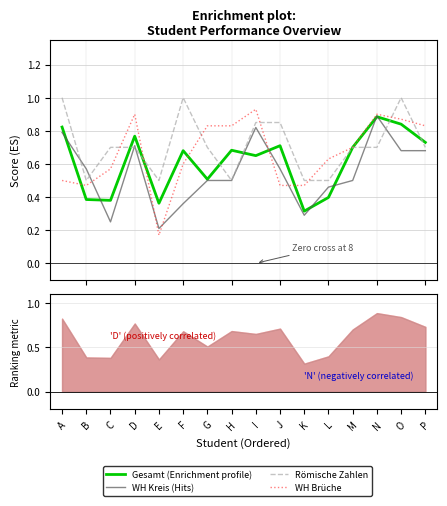

Reading left to right, what are all the values shown in this chart?

Gesamt (Enrichment profile): 0.8	0.4	0.4	0.8	0.4	0.7	0.5	0.7	0.7	0.7	0.3	0.4	0.7	0.9	0.8	0.7
WH Kreis (Hits): 0.8	0.6	0.2	0.7	0.2	0.4	0.5	0.5	0.8	0.6	0.3	0.5	0.5	0.9	0.7	0.7
Römische Zahlen: 1.0	0.5	0.7	0.7	0.5	1.0	0.7	0.5	0.8	0.8	0.5	0.5	0.7	0.7	1.0	0.7
WH Brüche: 0.5	0.5	0.6	0.9	0.2	0.6	0.8	0.8	0.9	0.5	0.5	0.6	0.7	0.9	0.9	0.8